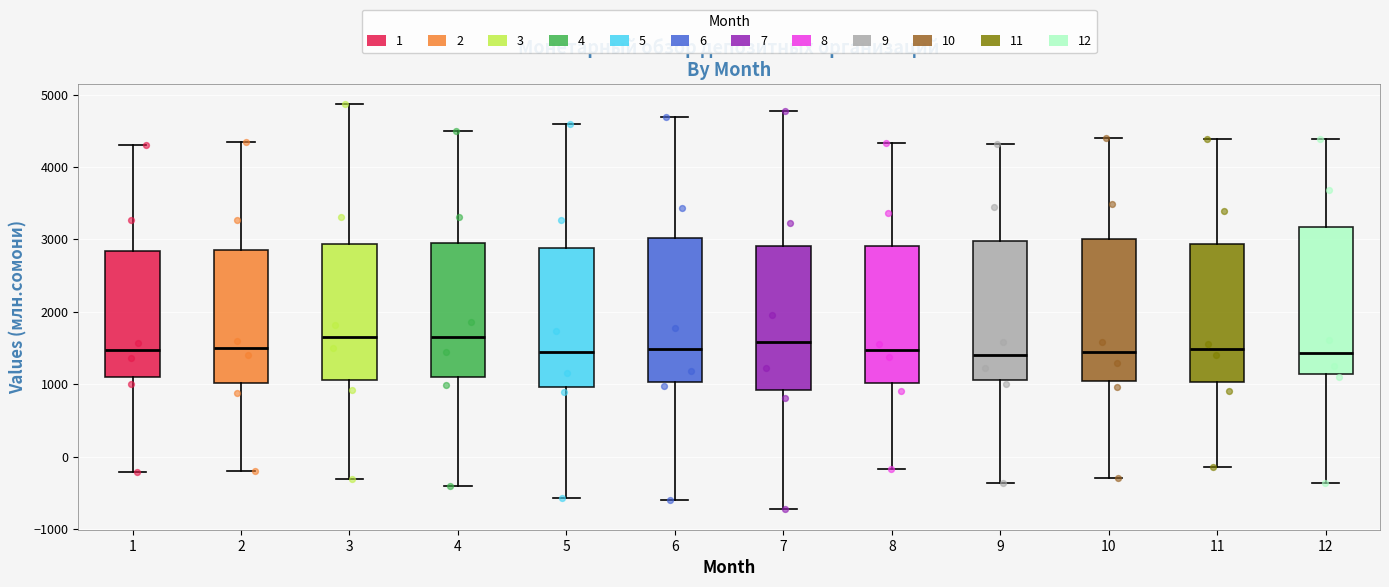

Reading left to right, read every box against the y-axis: the position of its median line, the range the box covers, and the ends of its whiskers. The values are not printed on the chart, so give them approximately, as read against the axis.

1: median 1500, box 1100 to 2800, whiskers -200 to 4300
2: median 1500, box 1000 to 2900, whiskers -200 to 4300
3: median 1700, box 1100 to 2900, whiskers -300 to 4900
4: median 1700, box 1100 to 2900, whiskers -400 to 4500
5: median 1400, box 1000 to 2900, whiskers -600 to 4600
6: median 1500, box 1000 to 3000, whiskers -600 to 4700
7: median 1600, box 900 to 2900, whiskers -700 to 4800
8: median 1500, box 1000 to 2900, whiskers -200 to 4300
9: median 1400, box 1100 to 3000, whiskers -400 to 4300
10: median 1400, box 1000 to 3000, whiskers -300 to 4400
11: median 1500, box 1000 to 2900, whiskers -100 to 4400
12: median 1400, box 1100 to 3200, whiskers -400 to 4400